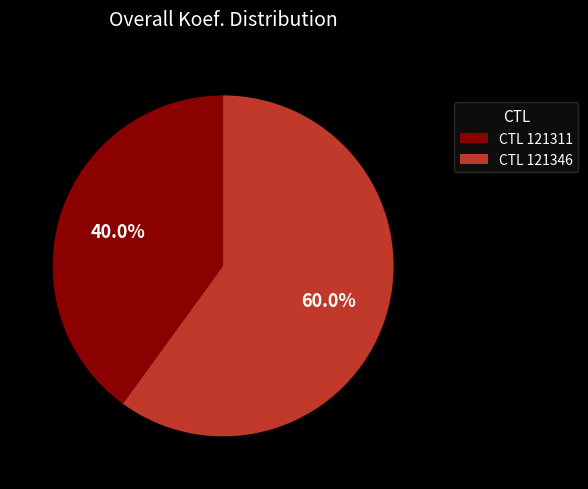

Approximately how many times larger is the value at CTL 121311 compared to CTL 121346?

0.7